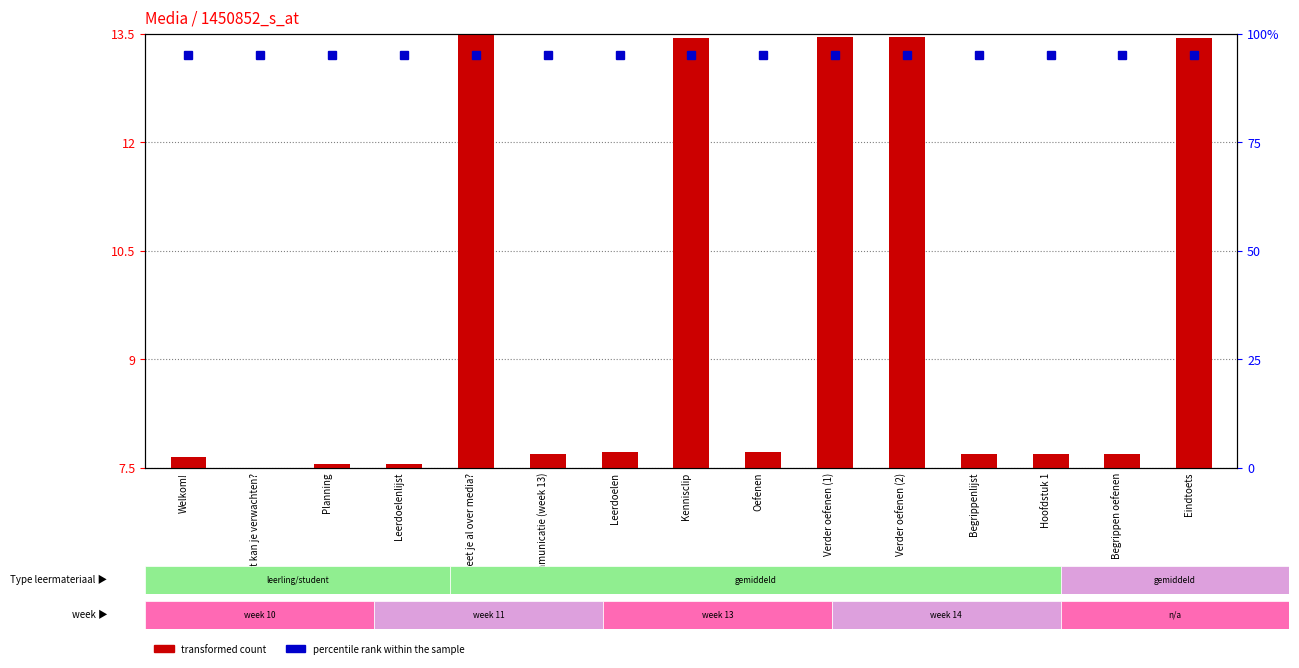

How many bars are there in total?

15